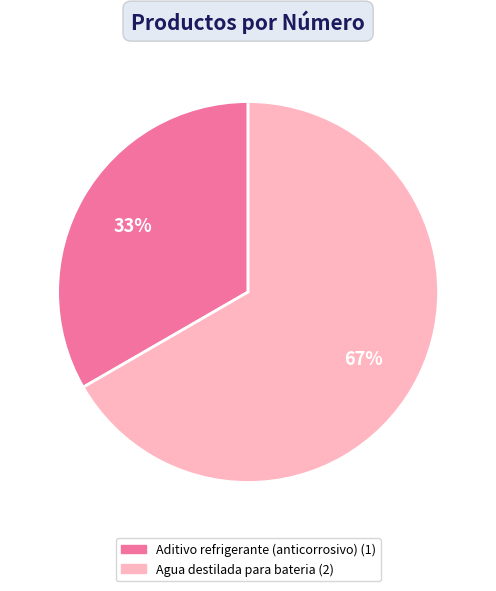

Combined, do Aditivo refrigerante (anticorrosivo) and Agua destilada para bateria account for over 50%?

Yes